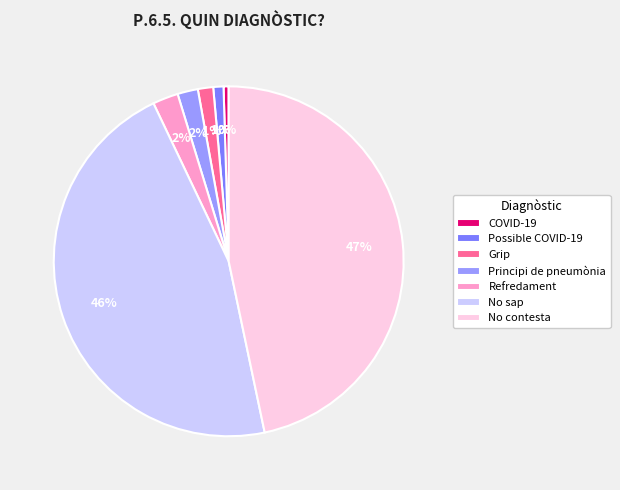

Count the number of slices in the pie.

7